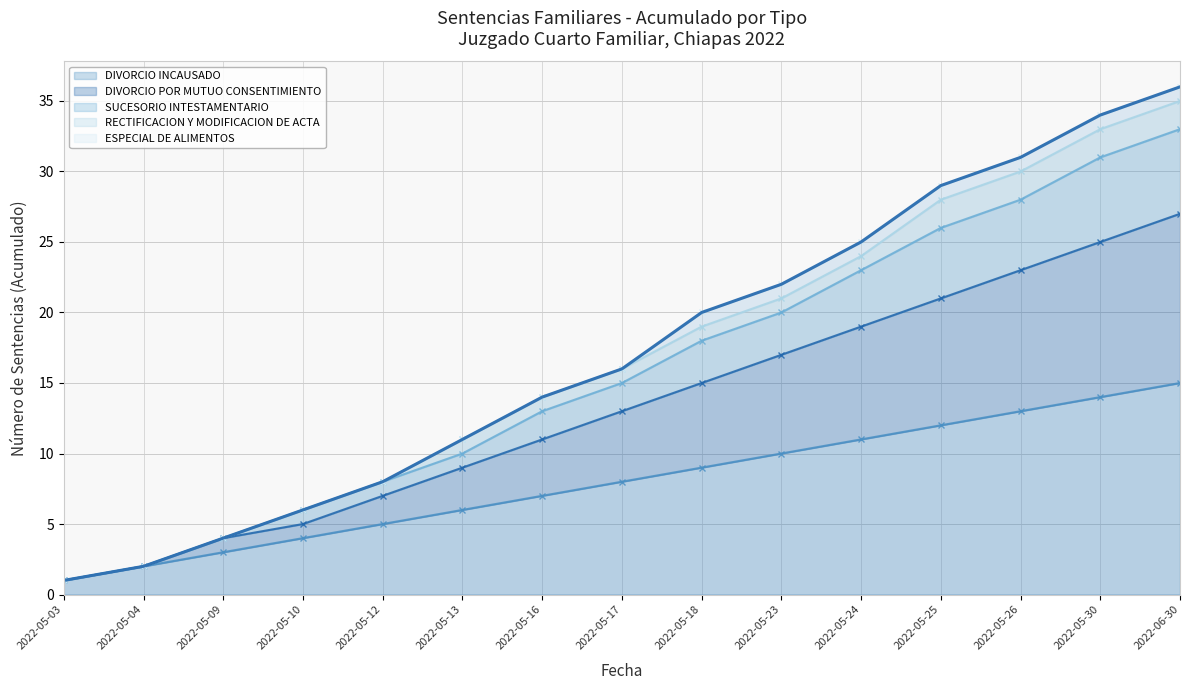

What is the lowest value of the SUCESORIO INTESTAMENTARIO series?

1